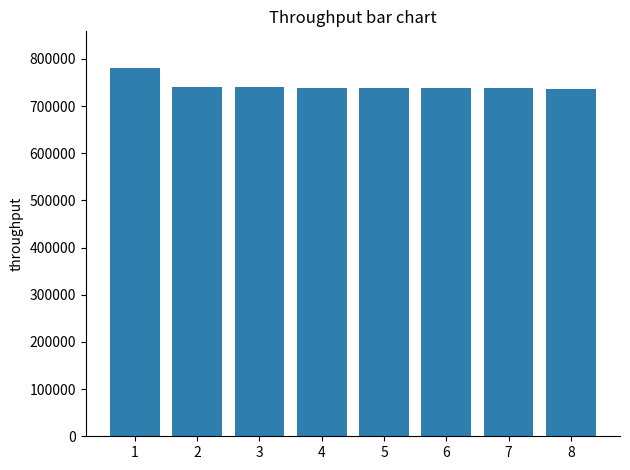

Is it true that the value at 4 is 738999?

True